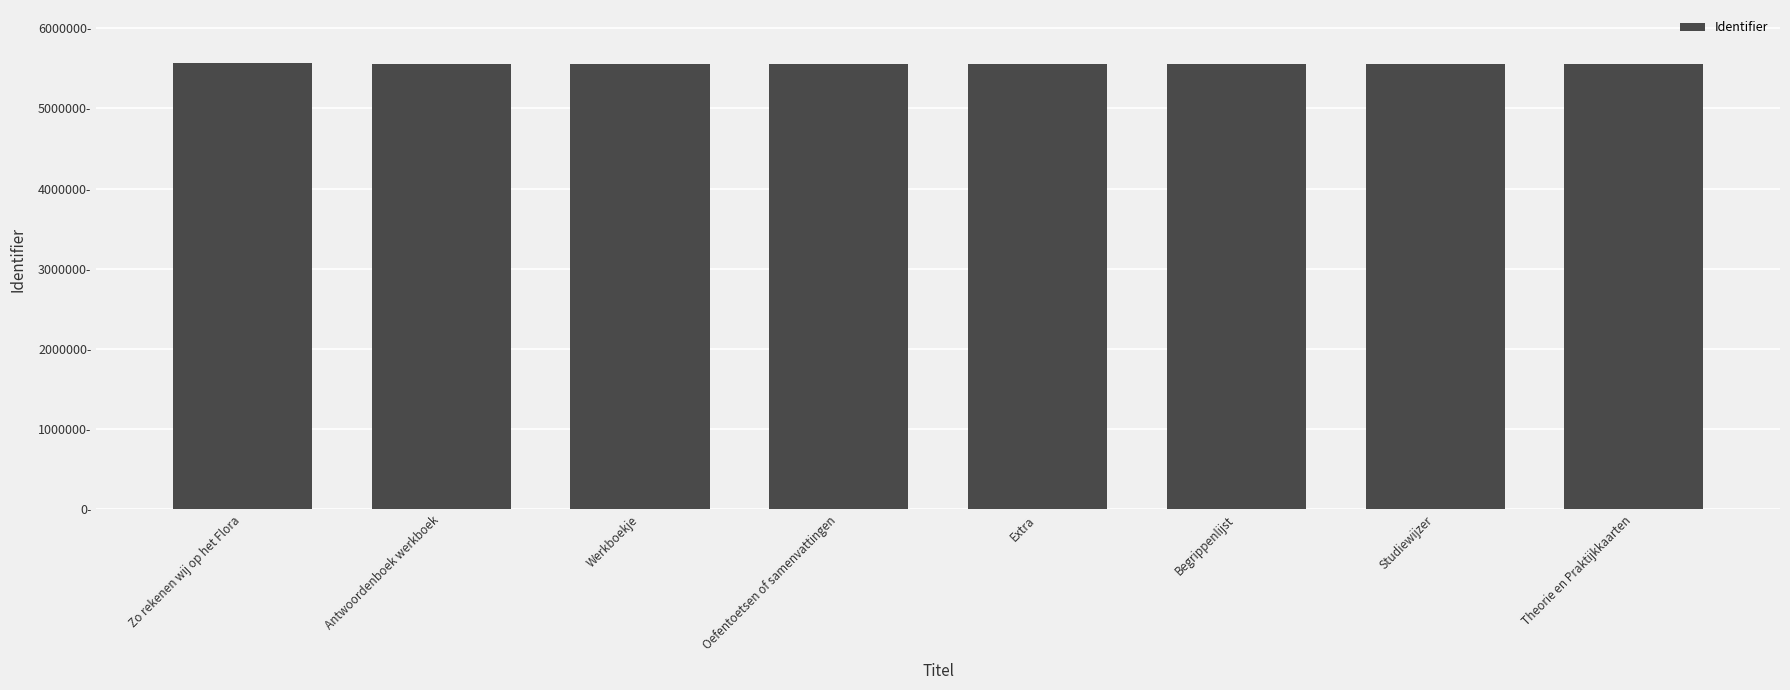

Does the chart contain stacked bars?

No